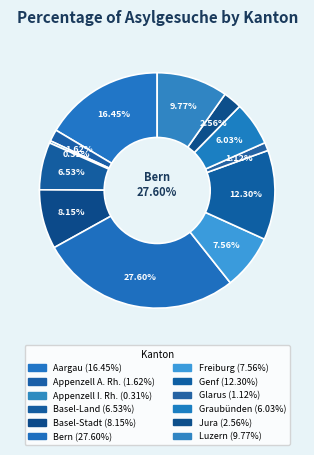

To the nearest percent, what is the combined percentage of Jura and Appenzell I. Rh.?

3%